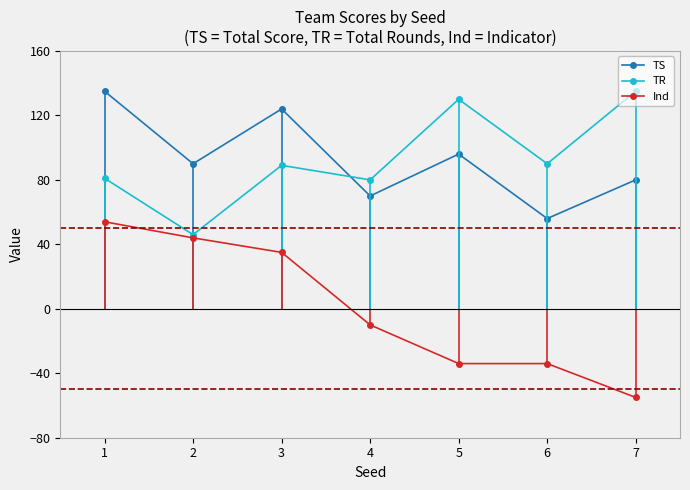

How many lines are shown in the chart?

3